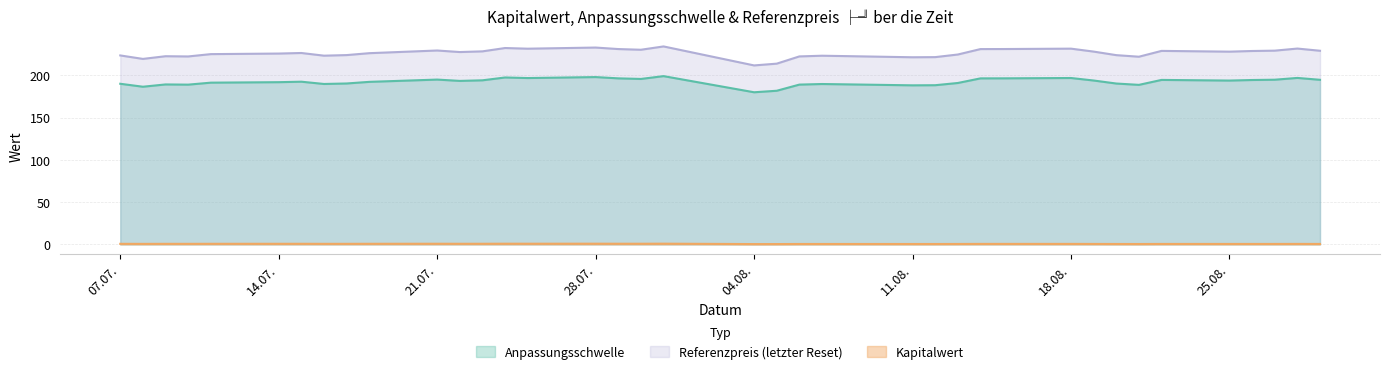

True or false: Kapitalwert and Anpassungsschwelle cross at least once.

False